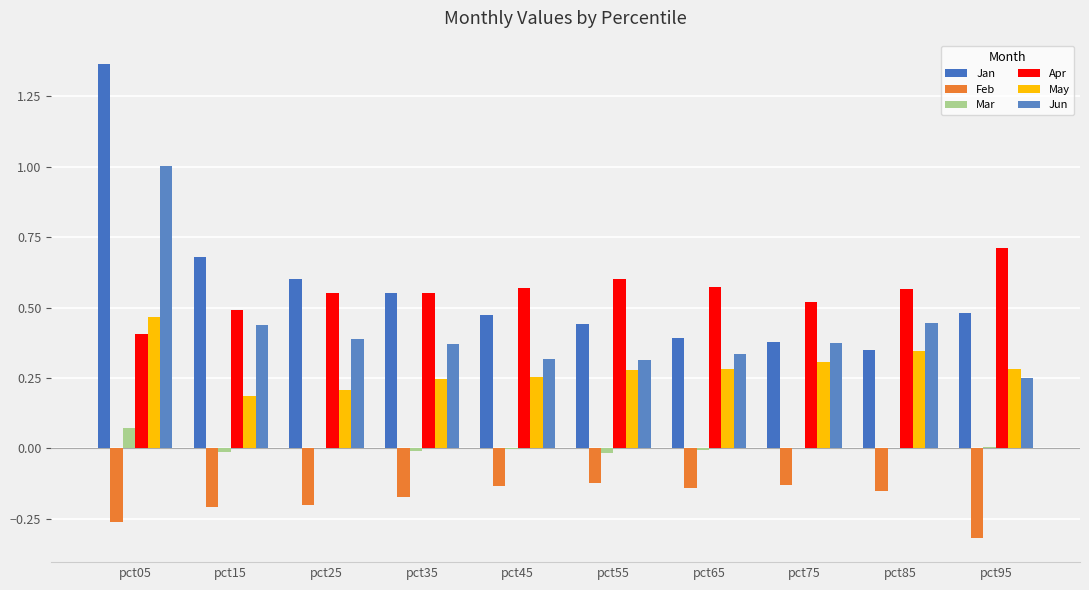

Are the bars horizontal?

No